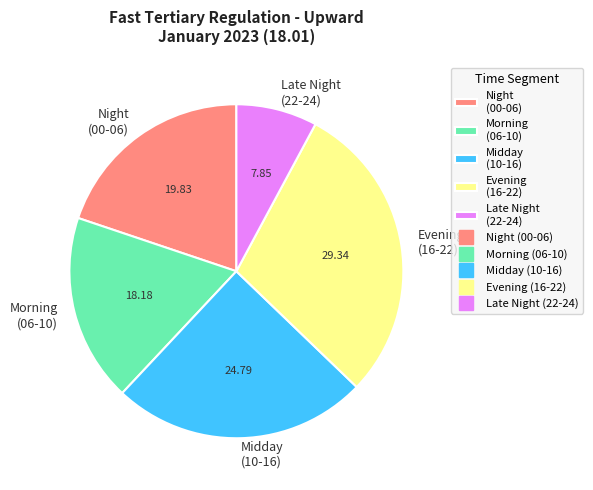

Does any single category account for the majority?

No